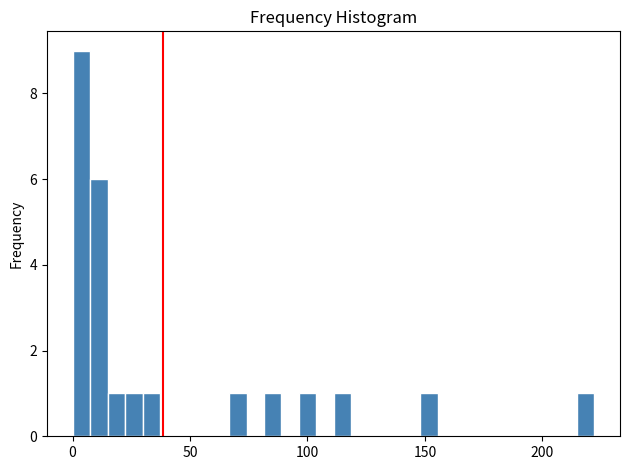

Around what value on the x-axis is the tallest bar? Give the approximate position of its centre, as read against the axis.

5